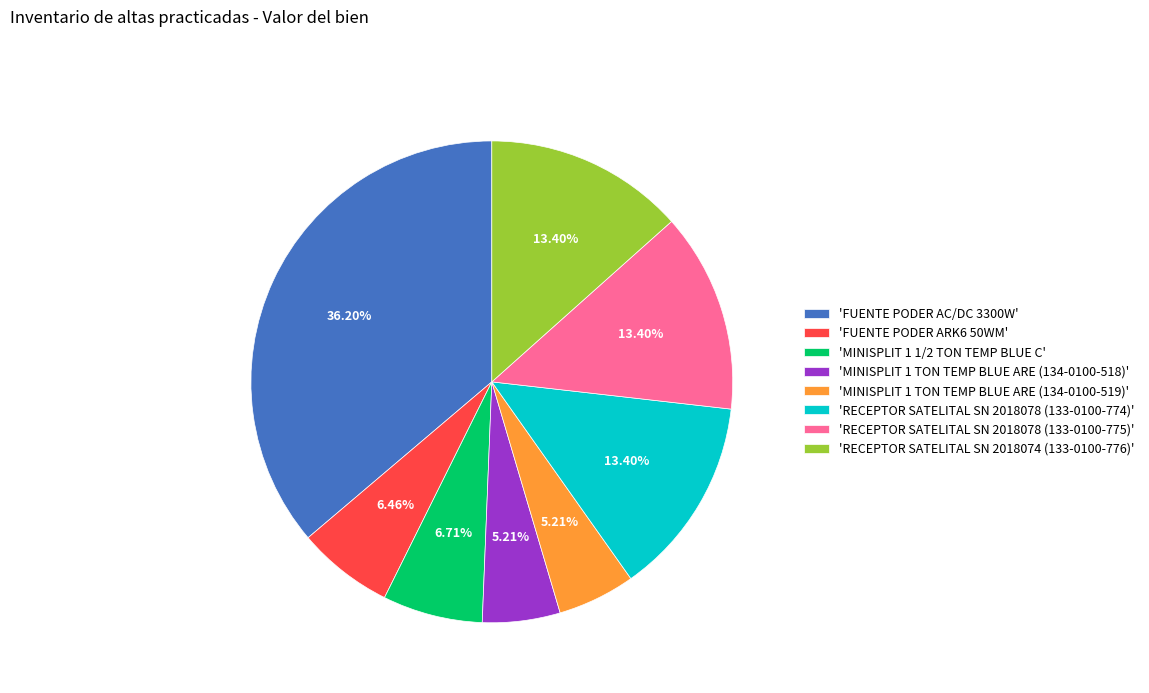

To the nearest percent, what is the difference between the largest and smallest slice percentages?

31%